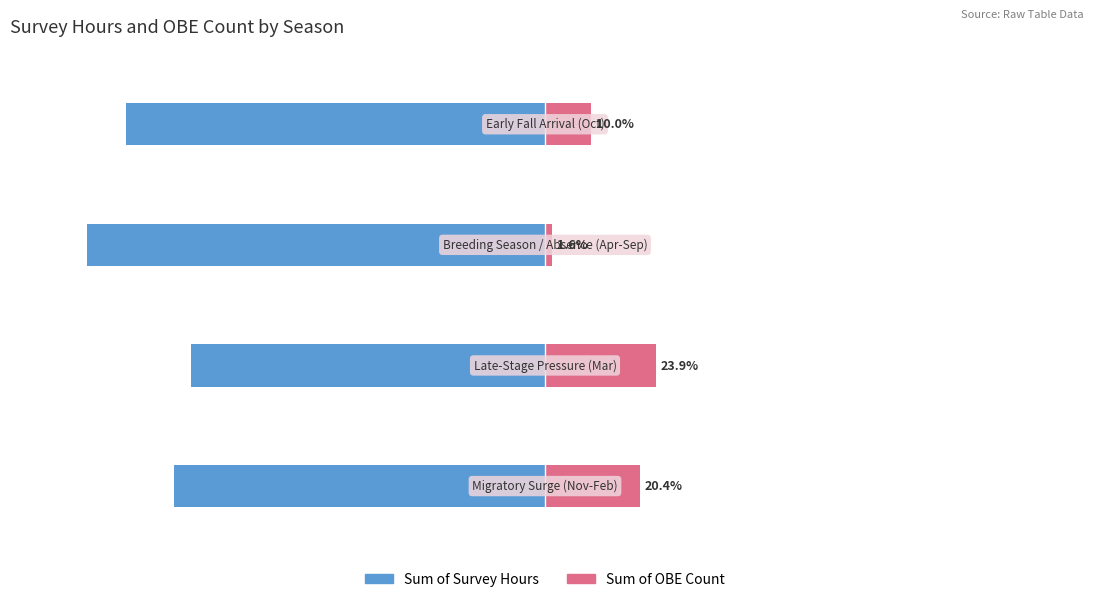

At 2, list the series in order from smallest to largest.

Sum of Survey Hours, Sum of OBE Count